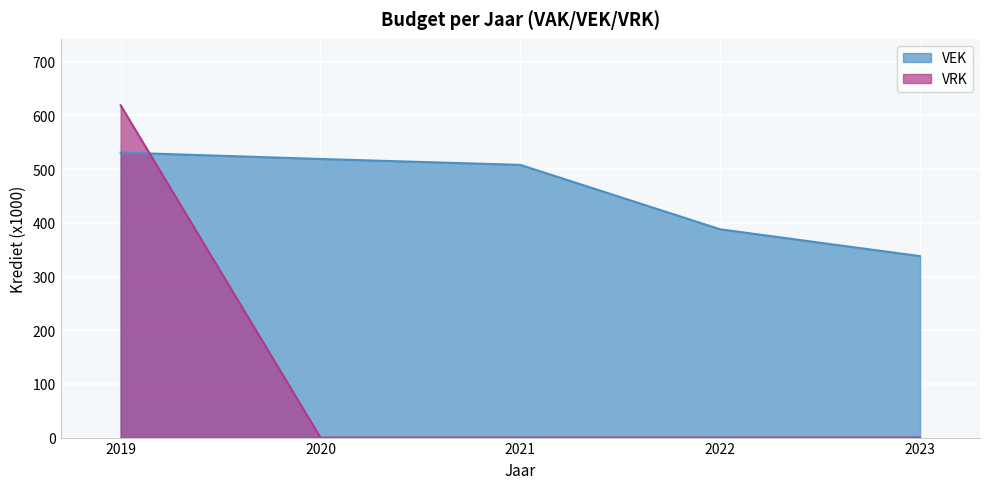

What is the maximum value for VRK?

619